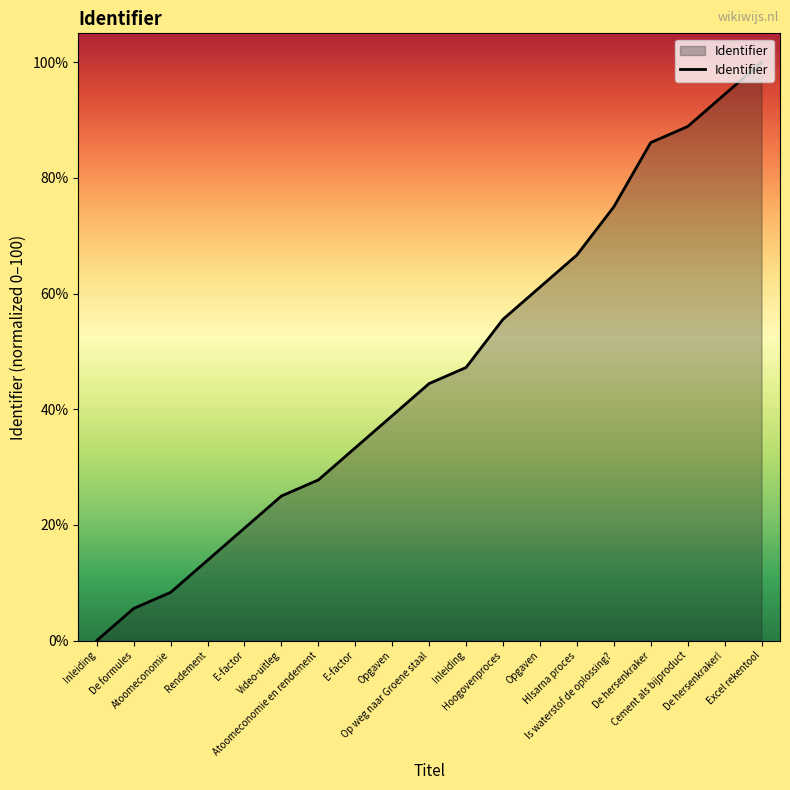

How many lines are shown in the chart?

1